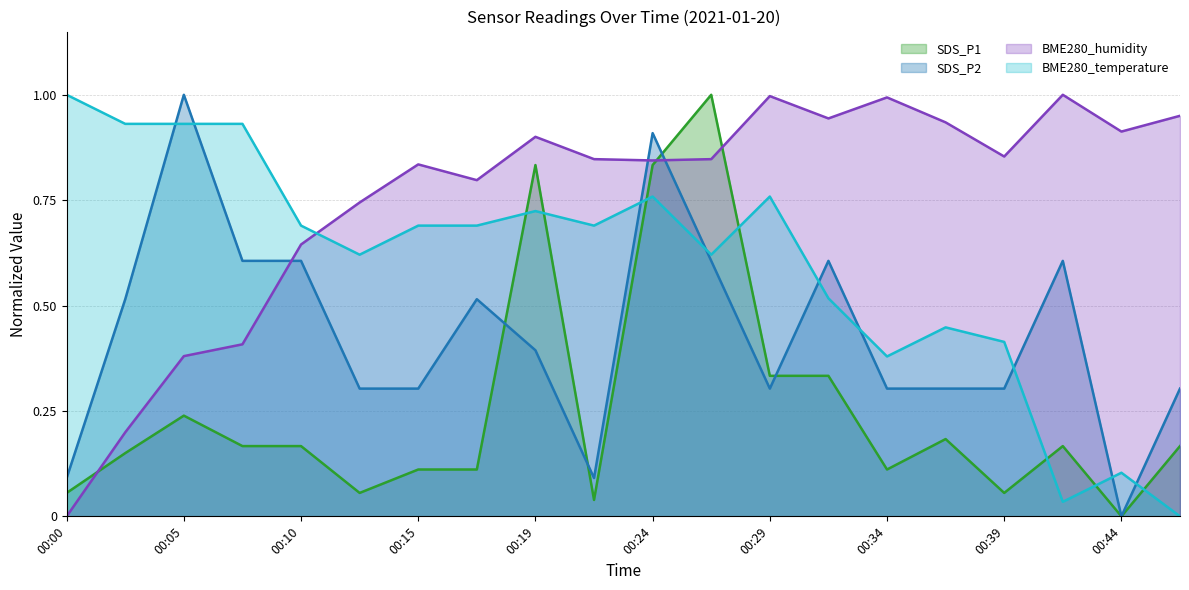

The BME280_temperature series shows 0.4 at 00:39. True or false?

True